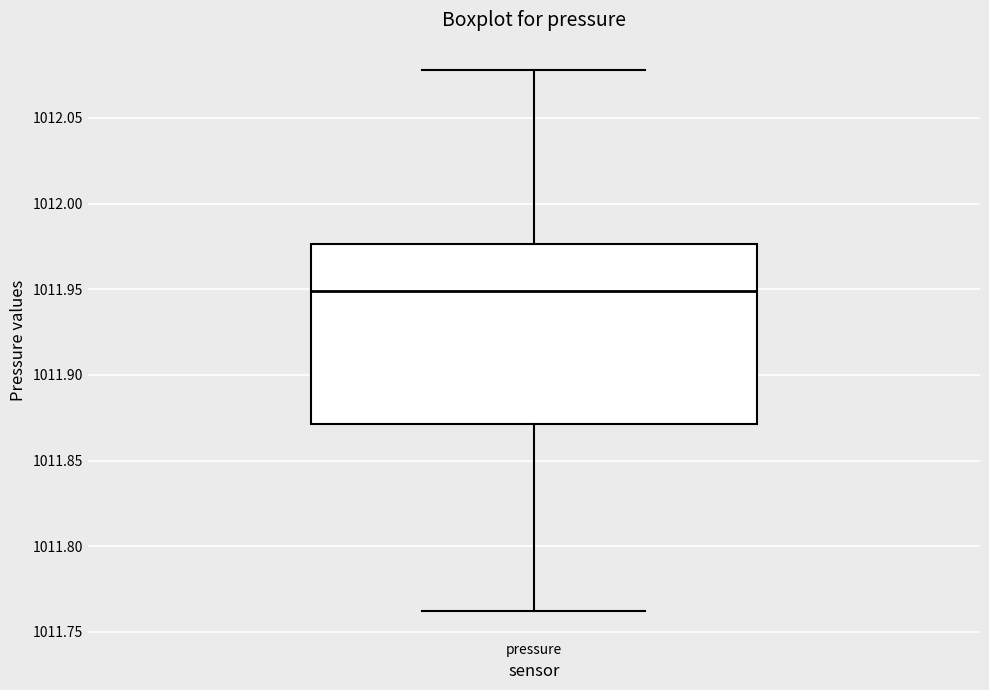

Where does the upper whisker of the box for pressure end on the y-axis? The values are not printed on the chart, so give them approximately, as read against the axis.

1012.080